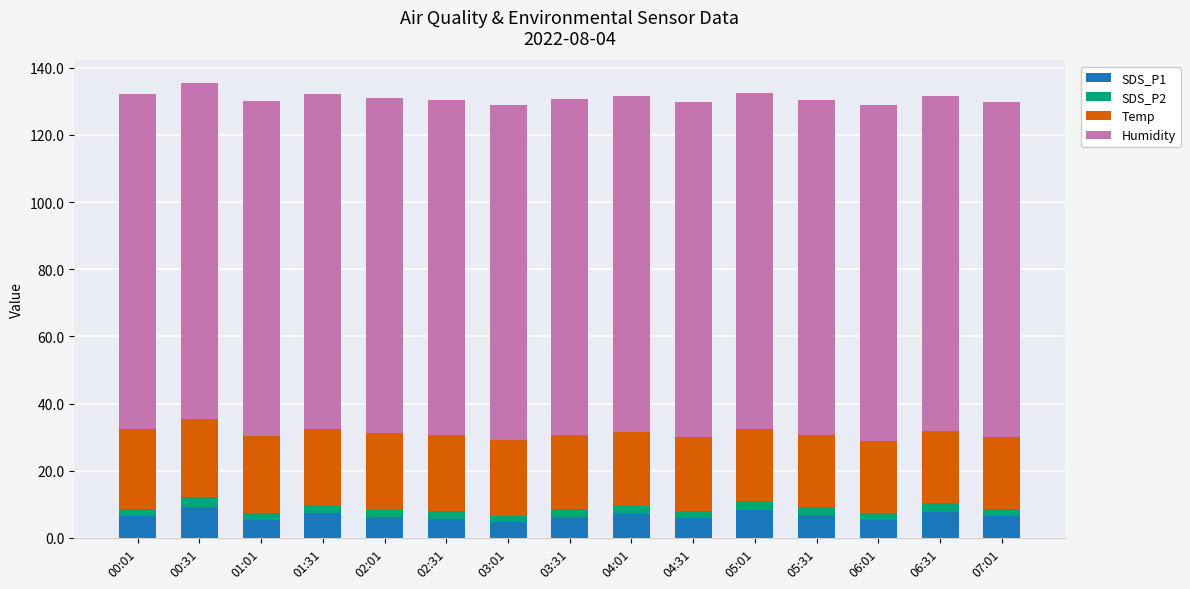

What is the sum of all SDS_P1 values?

98.6